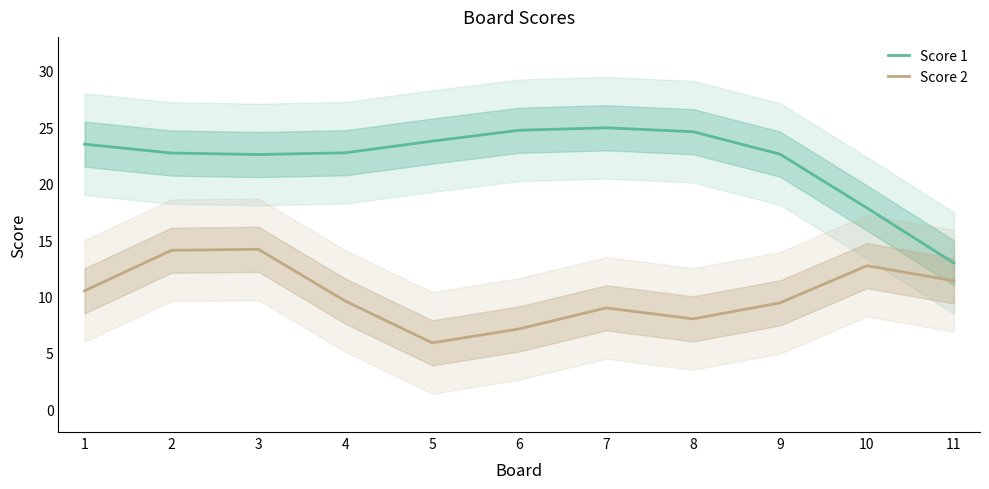

Count the number of categories in the chart.

11